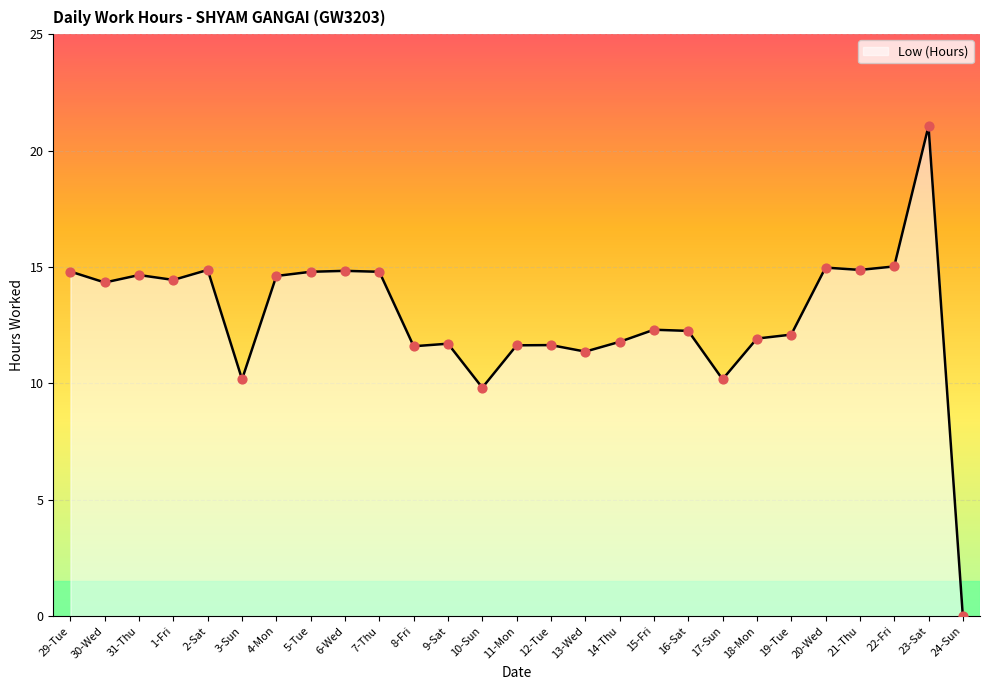

What is the change in value from 31-Thu to 7-Thu?

+0.1